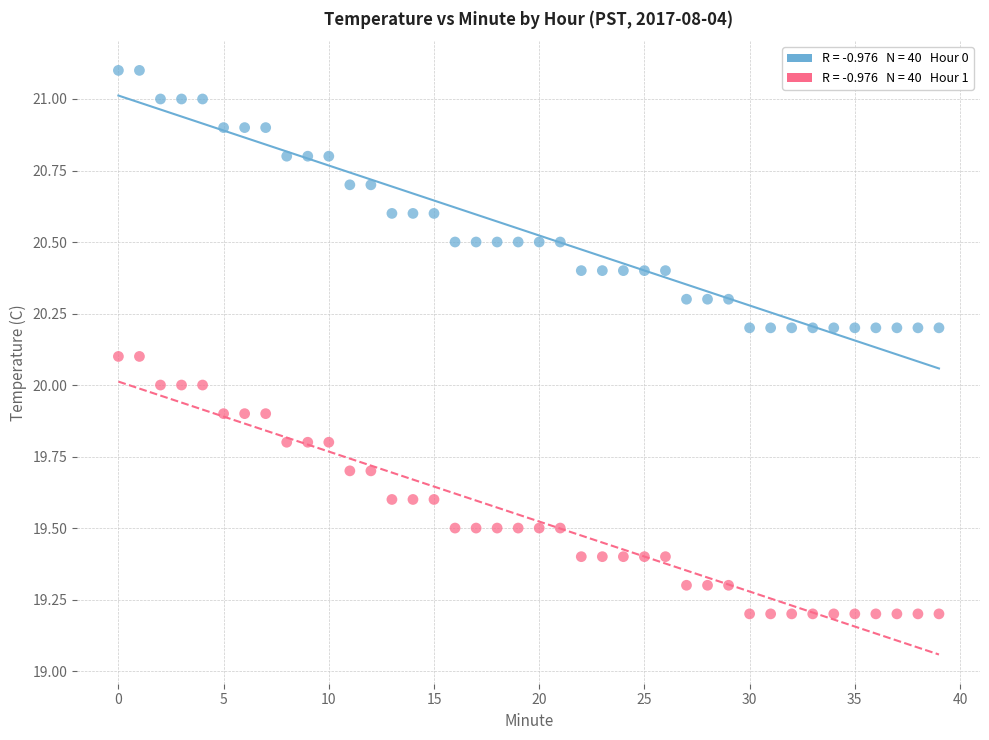

How many data points are displayed?

80